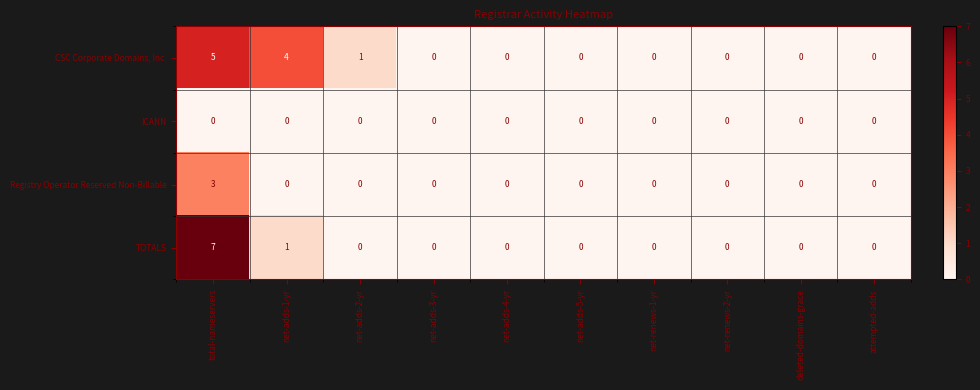

Between net-adds-1-yr and net-adds-3-yr, which series saw the biggest shift?

CSC Corporate Domains, Inc.